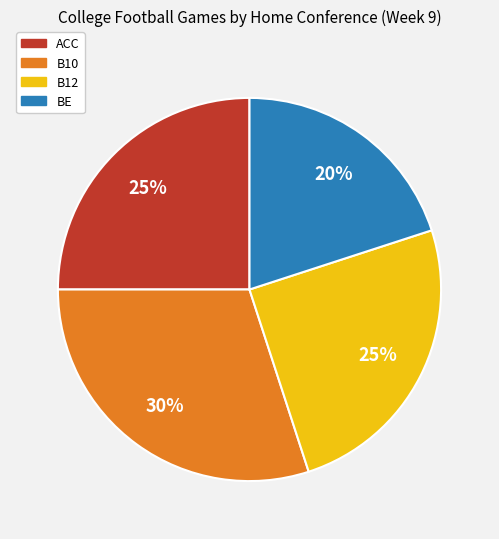

Approximately how many times larger is the value at BE compared to B10?

0.7